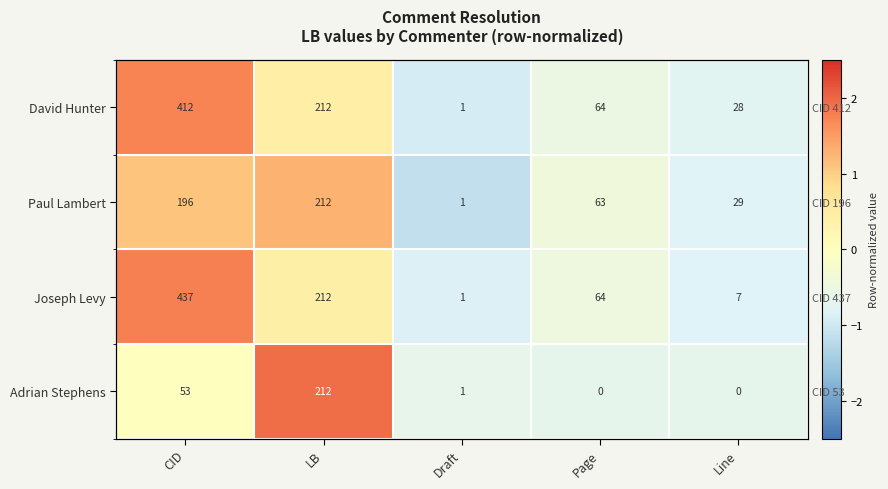

Where does the David Hunter series first go above 0?

CID